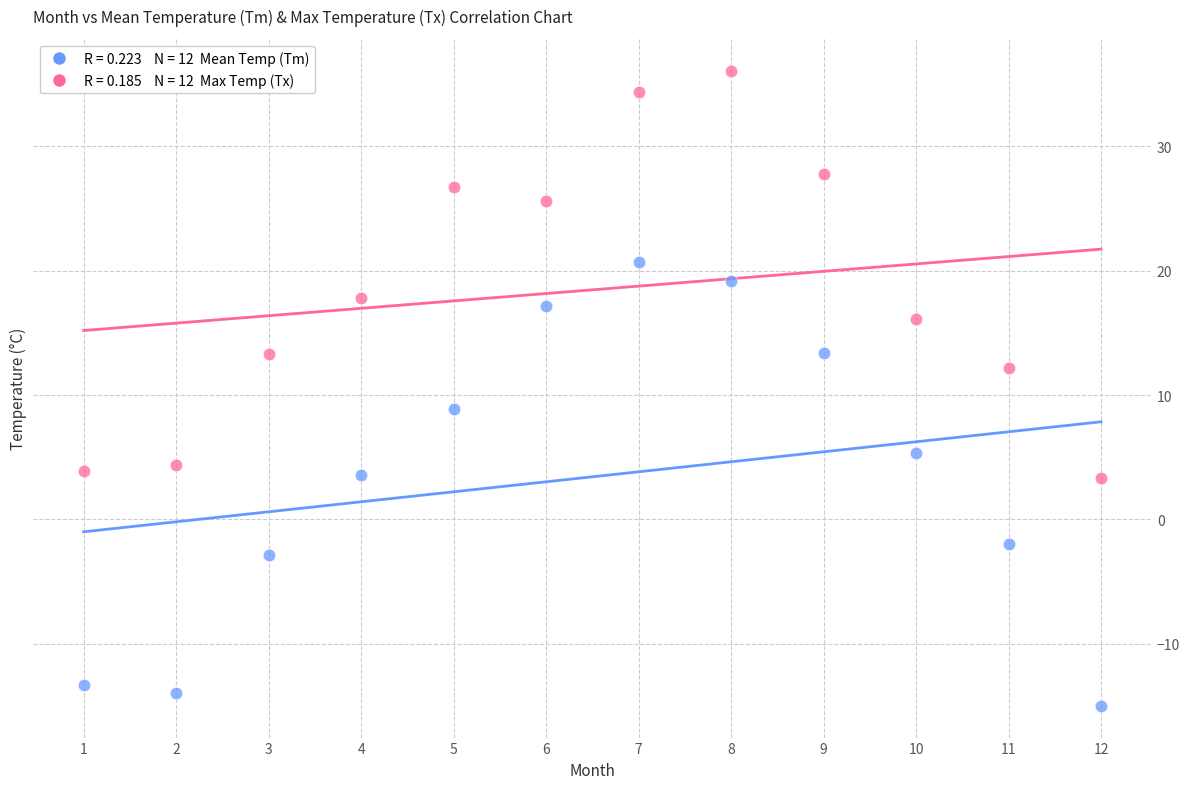

Across all data points, what is the range of X values (max minus min)?

11.0